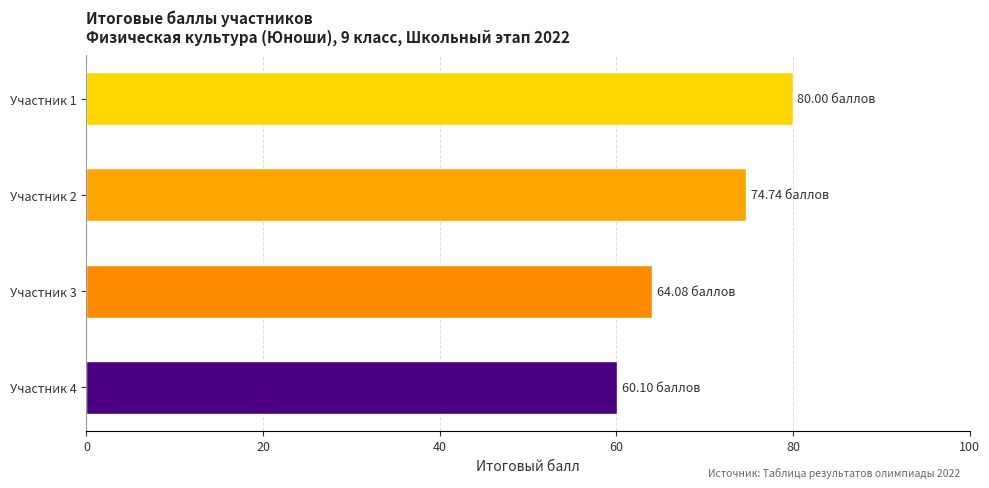

Rank the categories by value from lowest to highest.

Участник 4, Участник 3, Участник 2, Участник 1